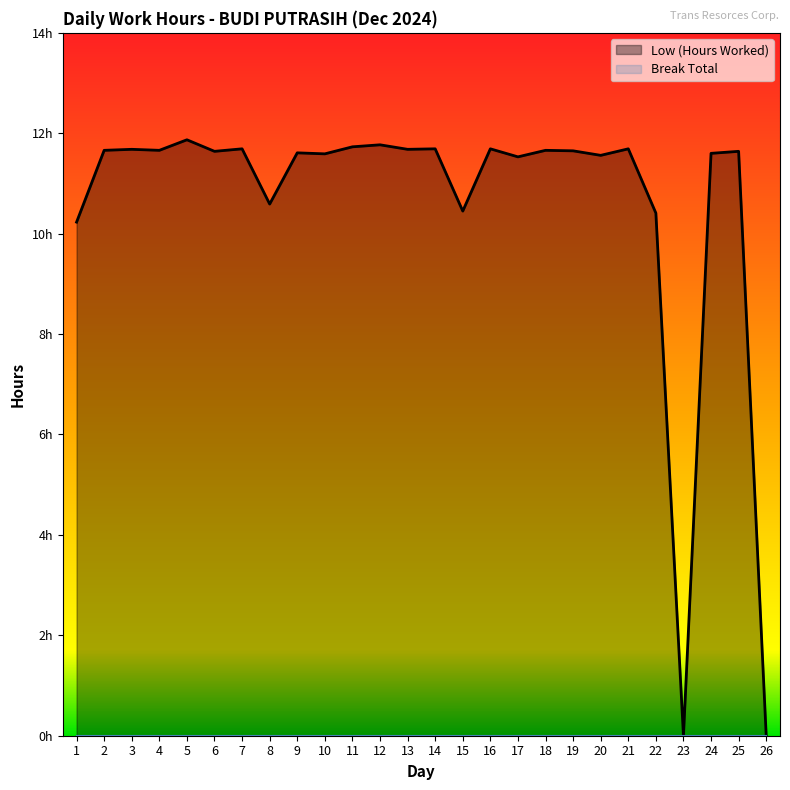

Reading left to right, list all the values displayed in this chart.

1=10.2	2=11.7	3=11.7	4=11.7	5=11.9	6=11.6	7=11.7	8=10.6	9=11.6	10=11.6	11=11.7	12=11.8	13=11.7	14=11.7	15=10.4	16=11.7	17=11.5	18=11.7	19=11.7	20=11.6	21=11.7	22=10.4	23=0.0	24=11.6	25=11.6	26=0.0